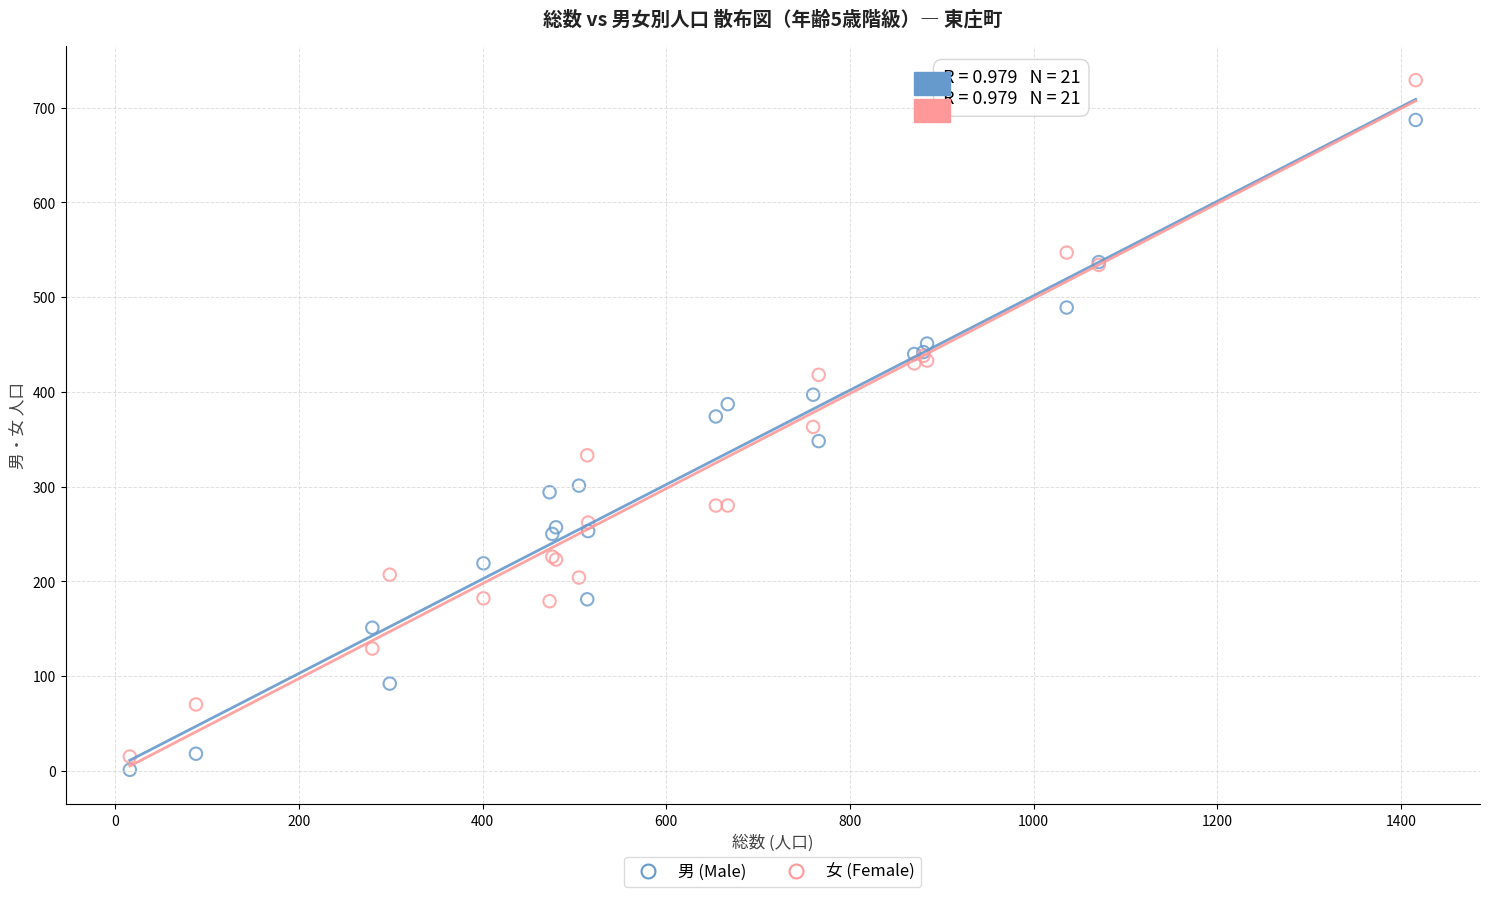

What are all the series names shown in the legend?

男 (Male), 女 (Female)